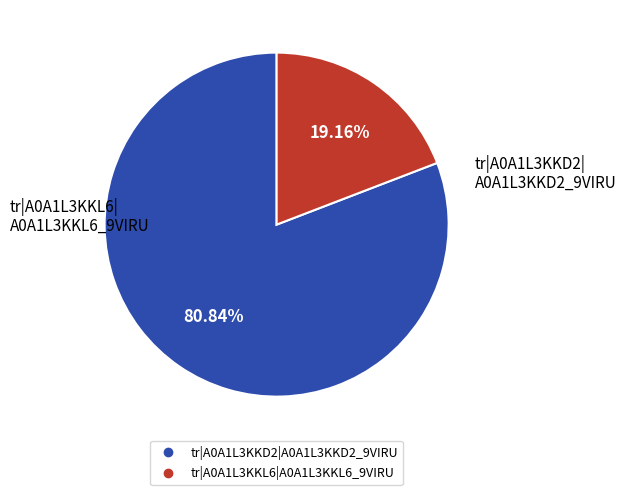

What percentage is the tr|A0A1L3KKD2|A0A1L3KKD2_9VIRU slice, to the nearest percent?

81%